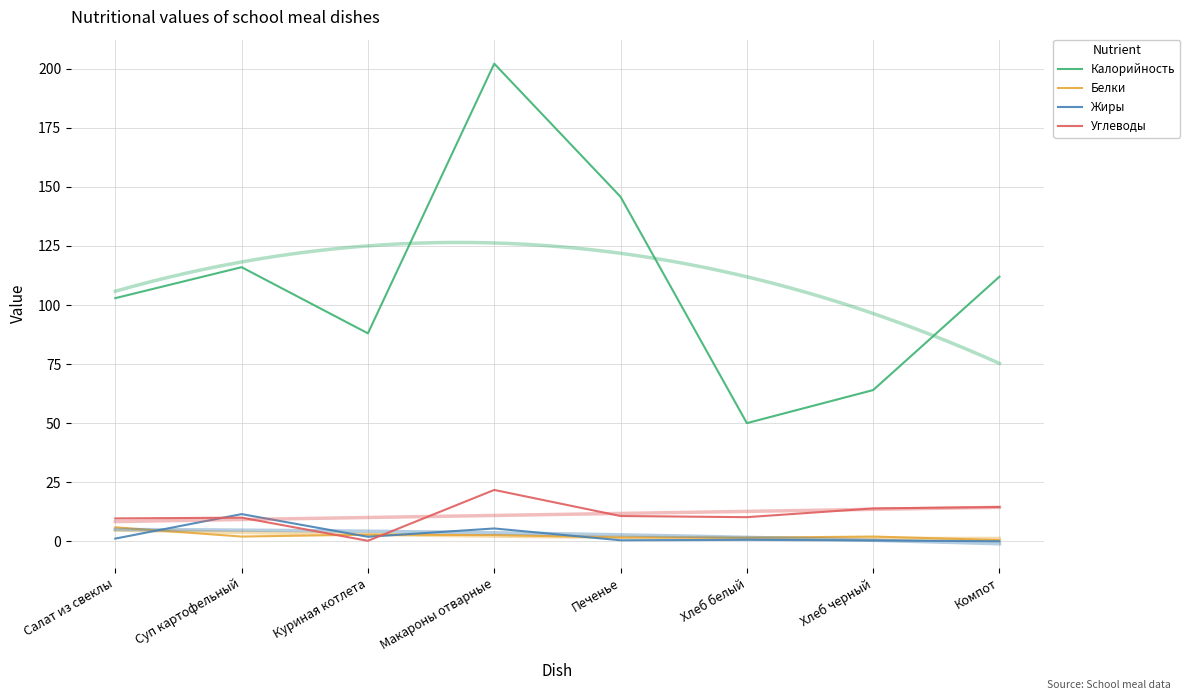

Count the number of categories in the chart.

8